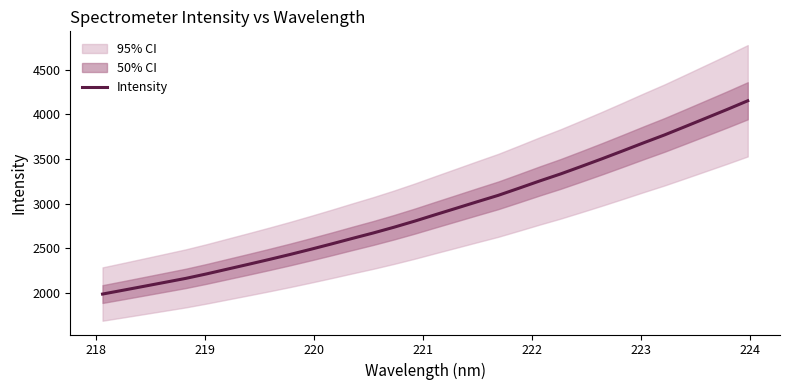

What is the highest value of the Intensity series?

4150.6